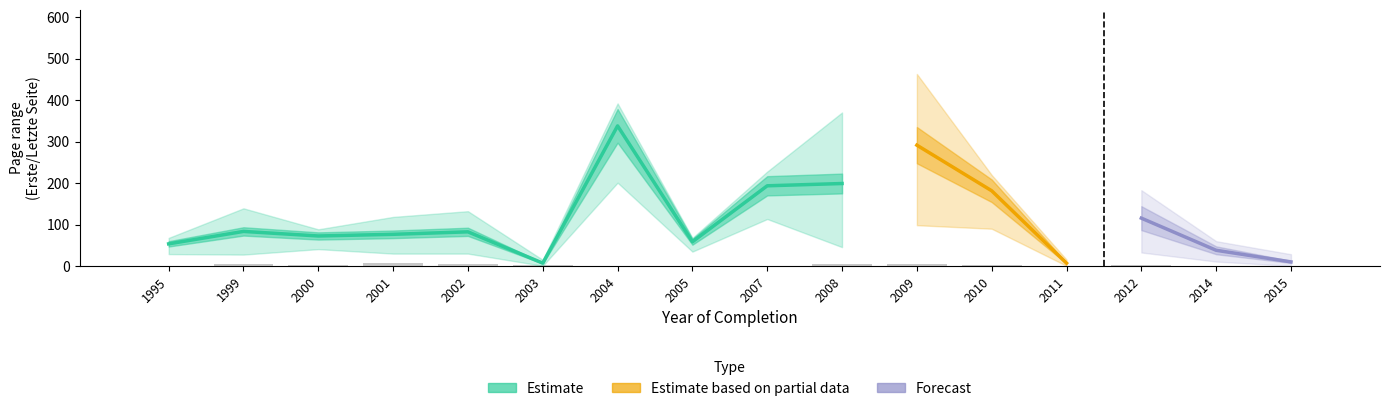

At which label is Erste Seite closest to 168?

2010